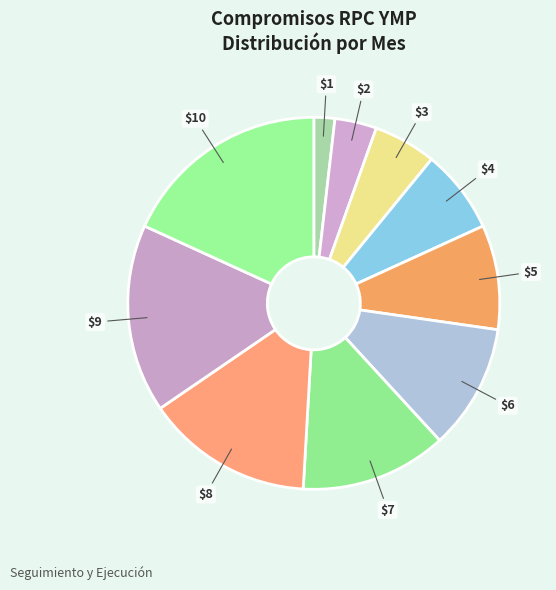

How many slices are in this pie chart?

10